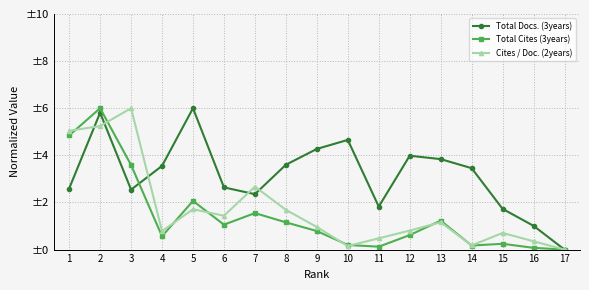

Rank the series at 15 from lowest to highest value.

Total Cites (3years), Cites / Doc. (2years), Total Docs. (3years)